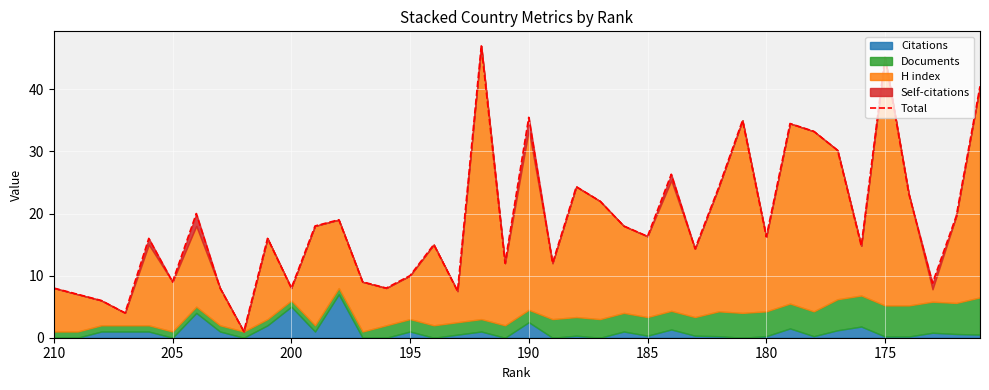

What is the difference between the maximum and second lowest values?

43.0